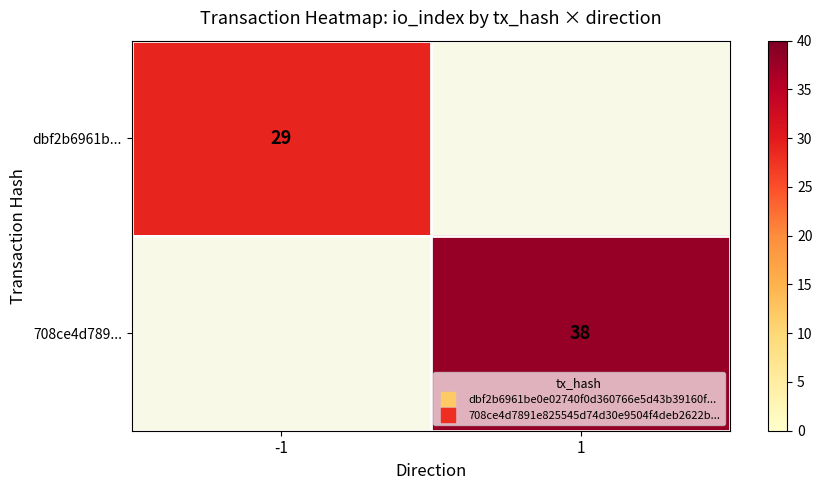

At which category does the chart reach its peak across all series?

1